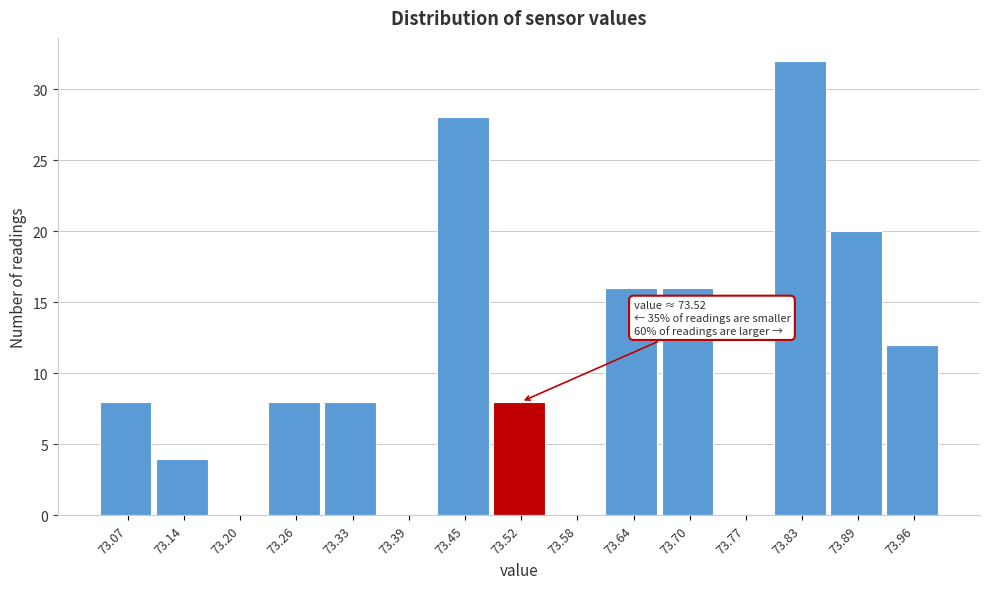

Over which range of the x-axis is the bar tallest?

73.80 to 73.86